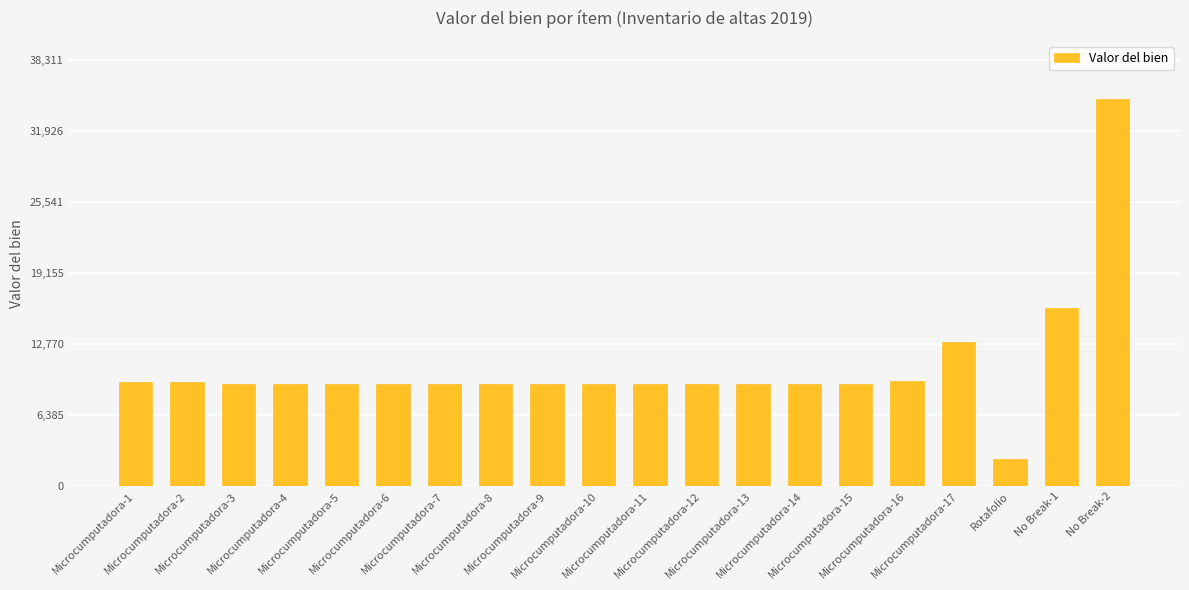

What is the value of the 11th bar from the left?

9206.1